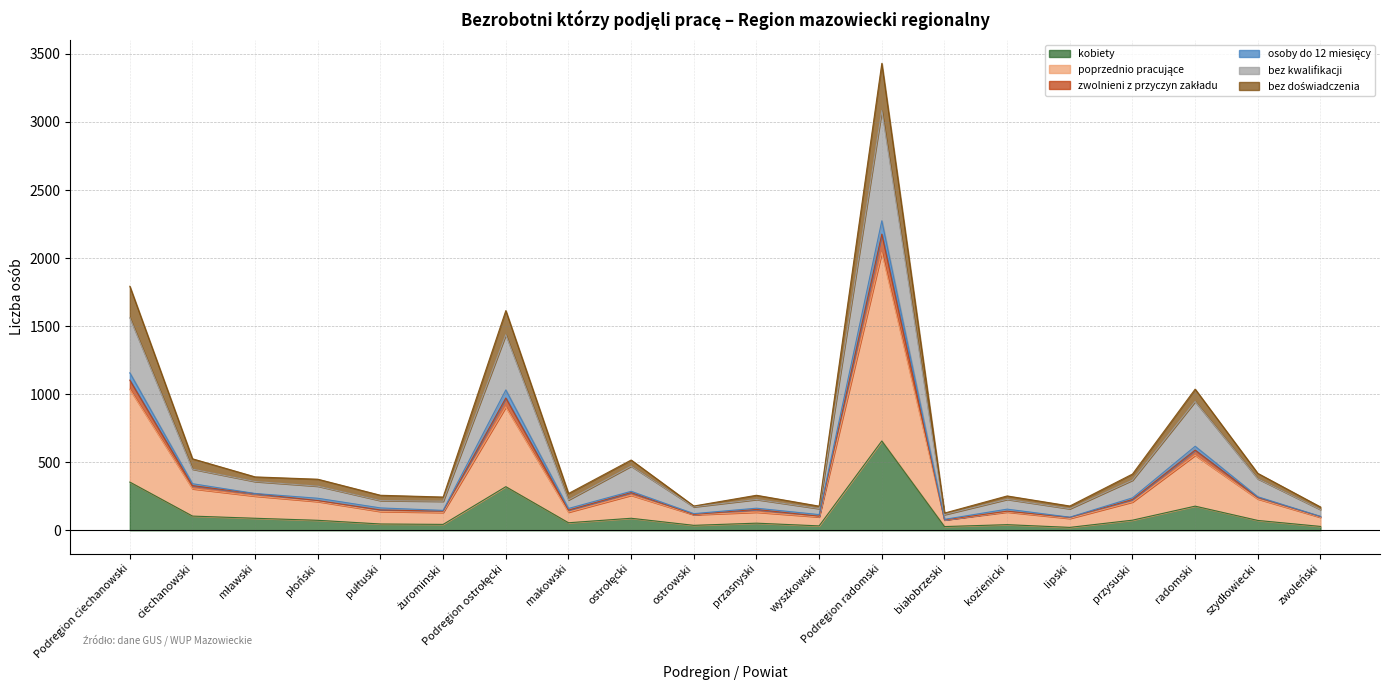

True or false: bez kwalifikacji has more than 2 points higher than both neighbors.

True